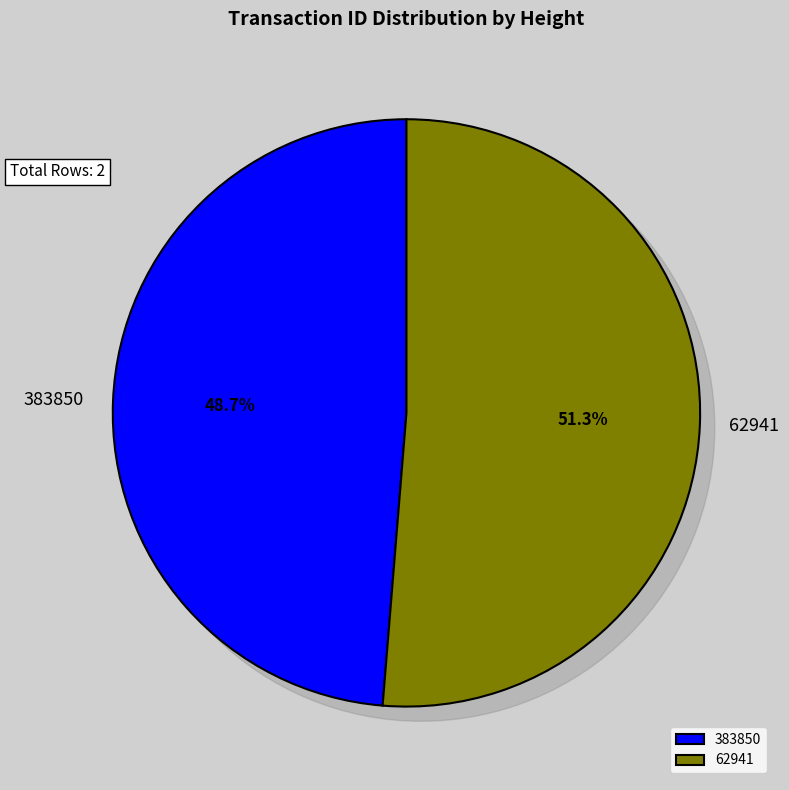

How much of the chart is everything except 62941?

48.7%